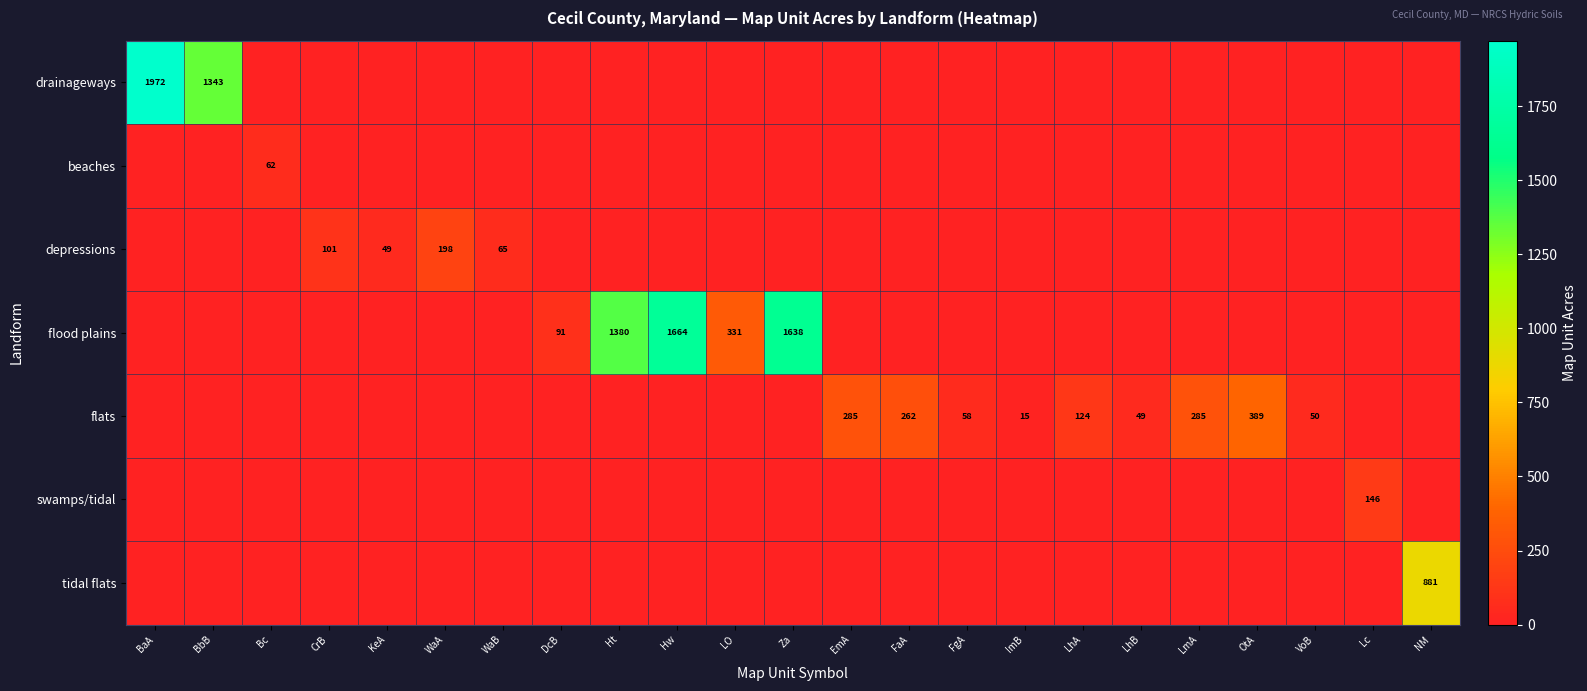

At which category is the sum across all series the highest?

BaA